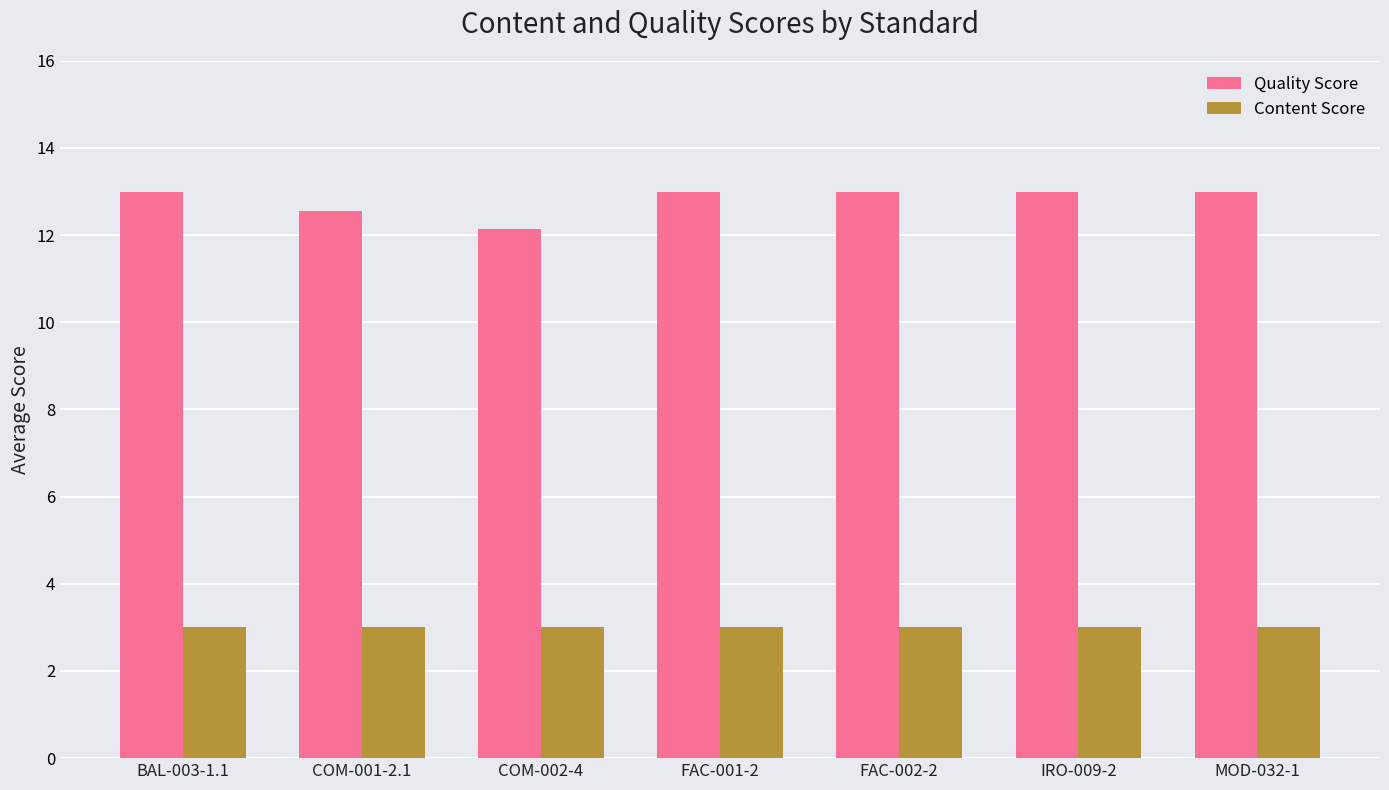

At which label does Quality Score reach its minimum?

COM-002-4